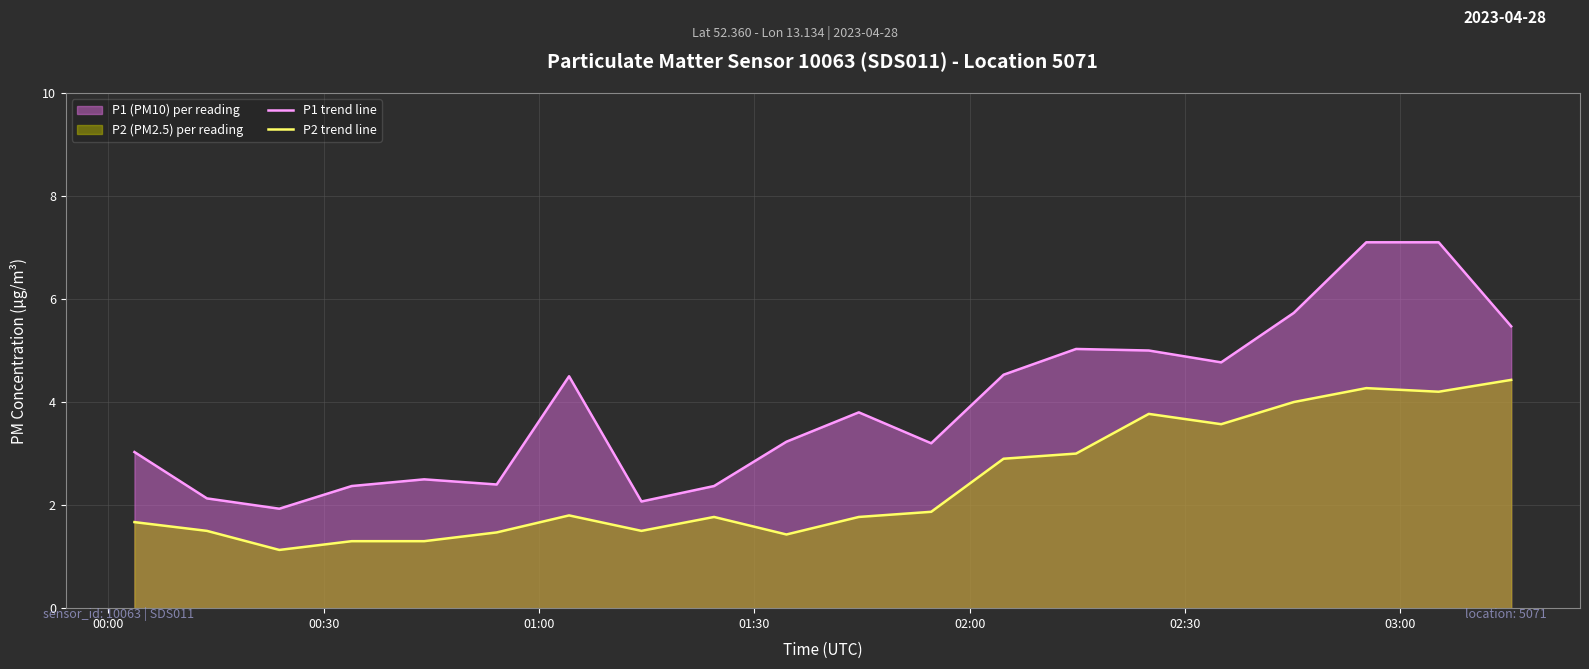

Which series has the widest spread of values?

P1 trend line